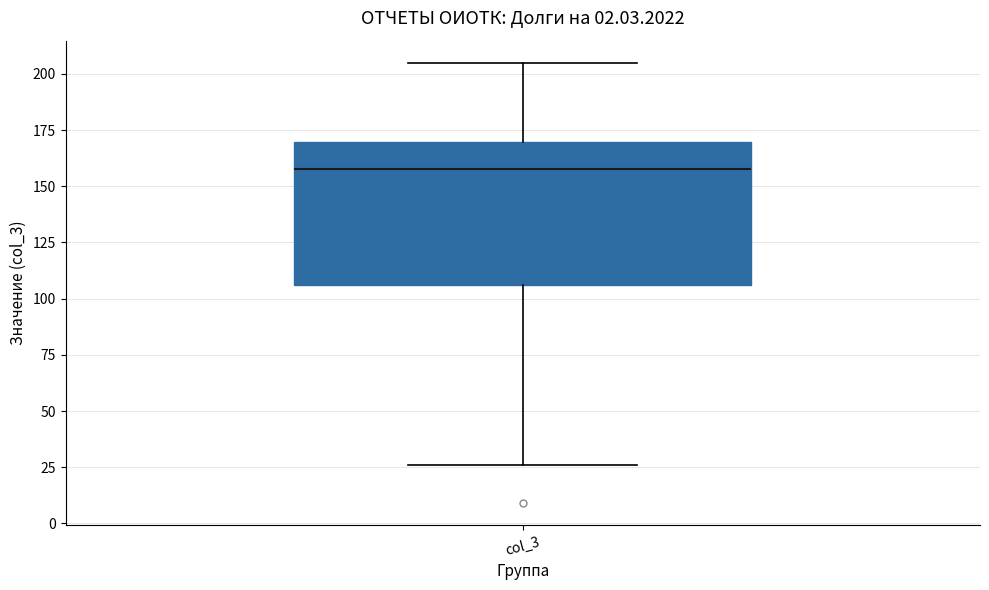

Transcribe this box plot: give where the median line is, the range the box spans, and where the two whiskers end, as read against the y-axis. The values are not printed on the chart, so give them approximately, as read against the axis.

median 160, box 105 to 170, whiskers 25 to 205